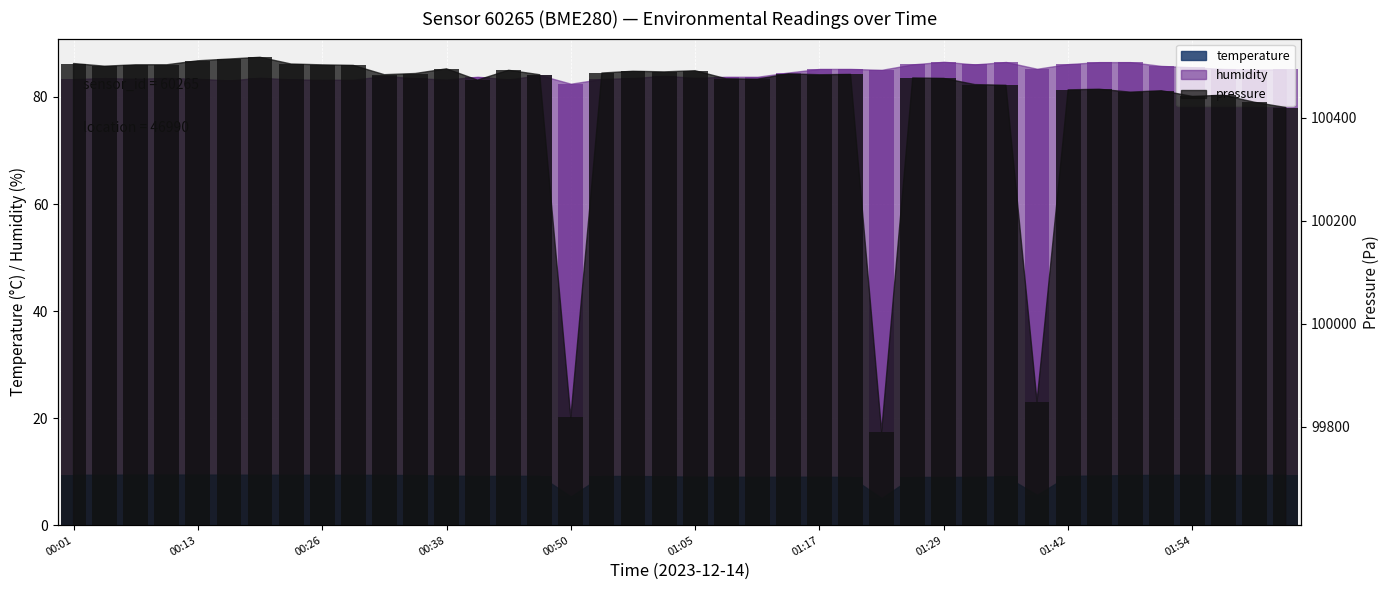

At how many categories does at least one series exceed 33?

40